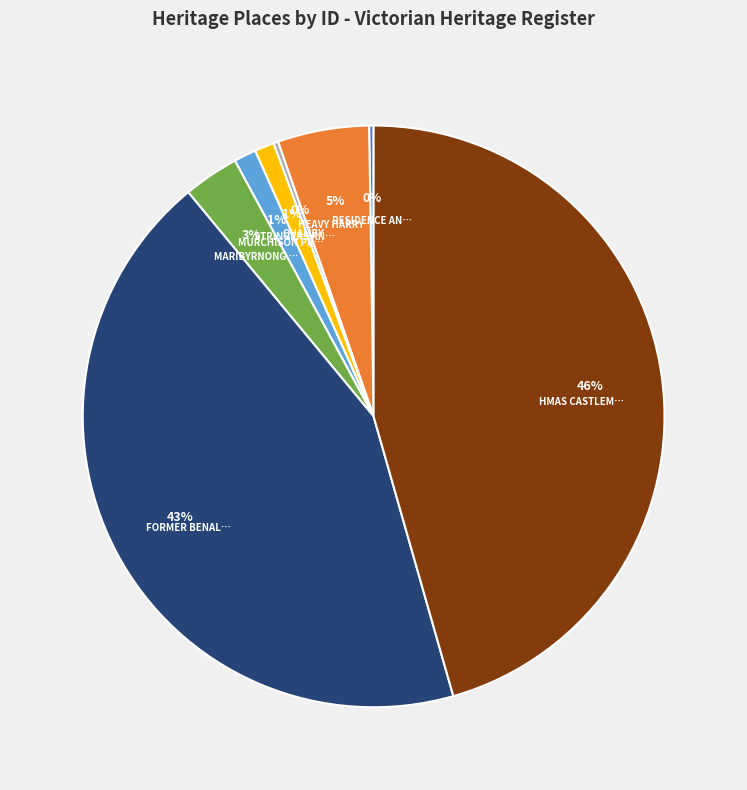

To the nearest percent, what is the average slice percentage?

12%